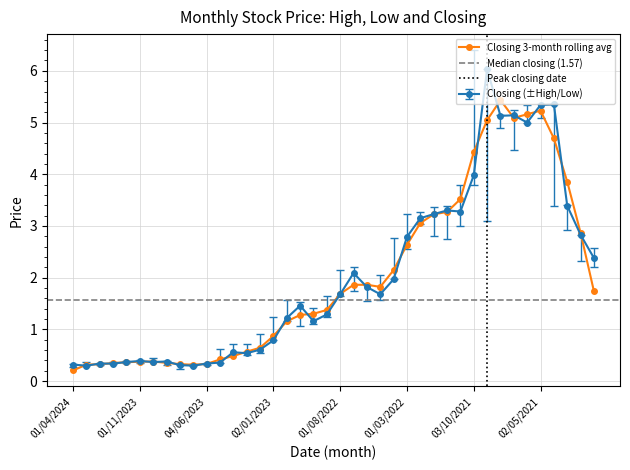

What is the label of the 15th point from the right?

01/03/2022